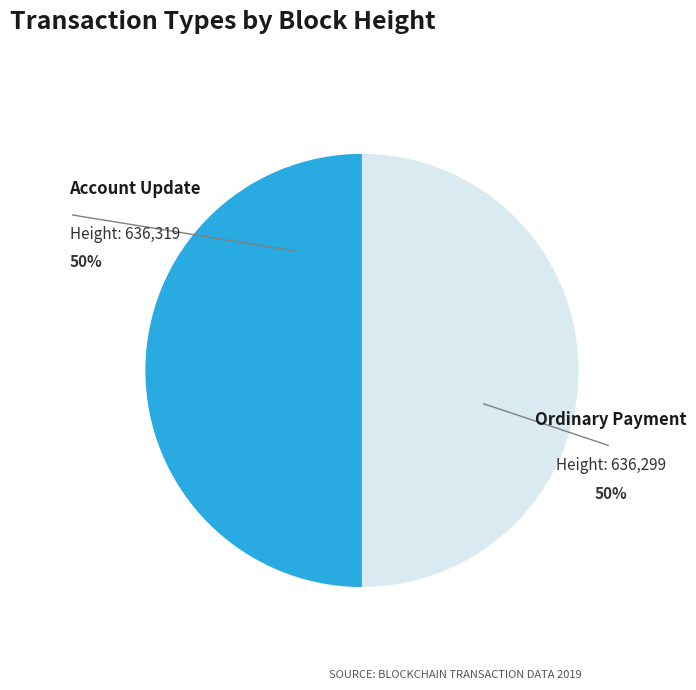

To the nearest percent, what percentage of the pie is Account Update?

50%